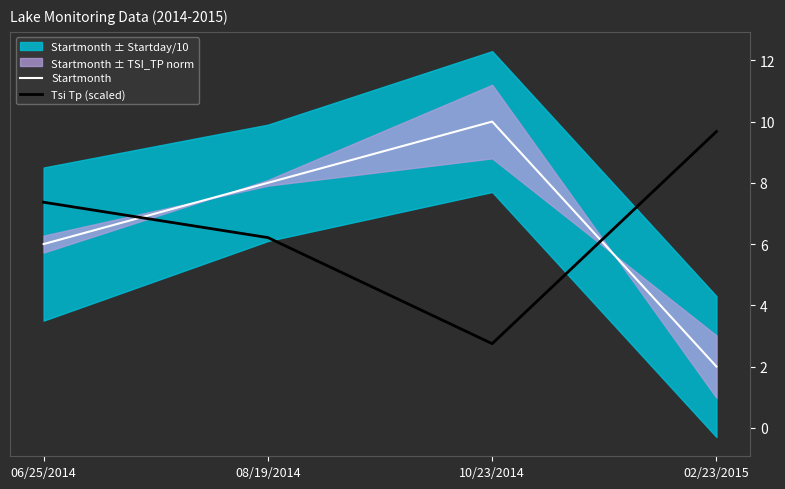

What is the total value across all series at 08/19/2014?

14.2